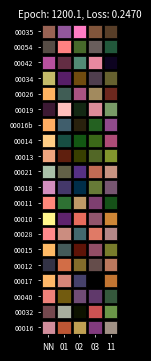

What is the difference between the highest and lowest values at 01?

1